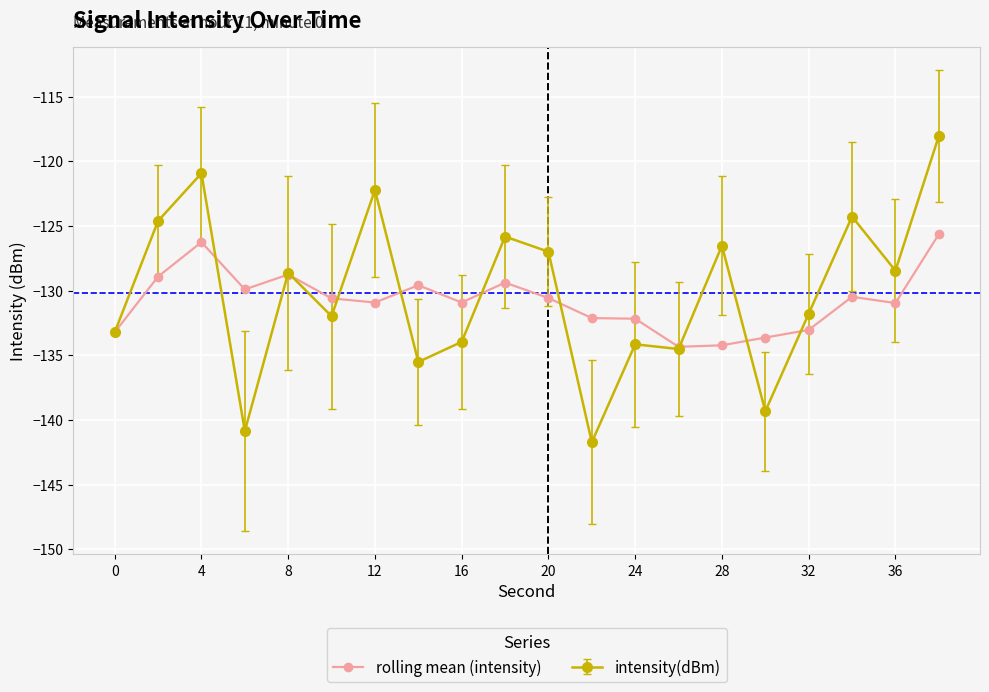

List the series in order of their peak value, highest first.

intensity(dBm), rolling mean (intensity)